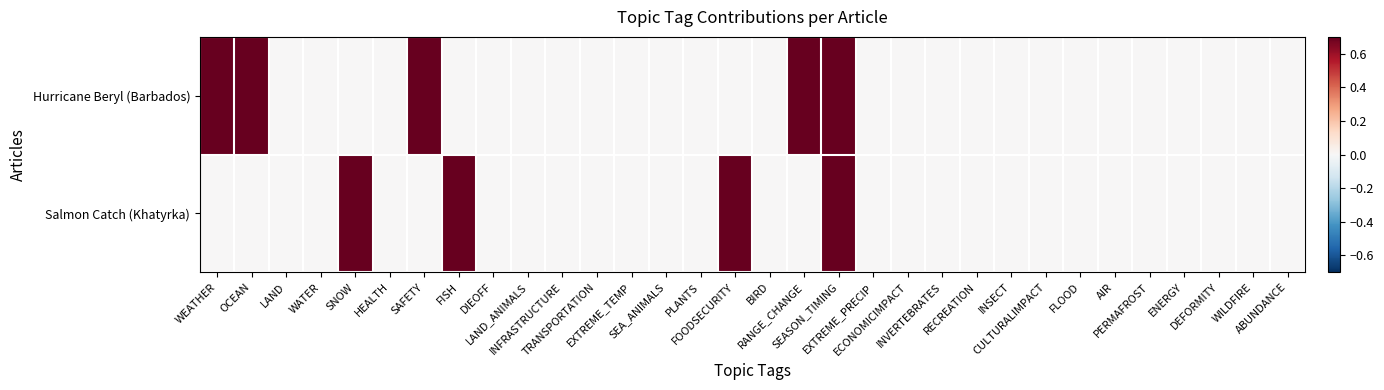

Rank the series at FLOOD from lowest to highest value.

Hurricane Beryl (Barbados), Salmon Catch (Khatyrka)